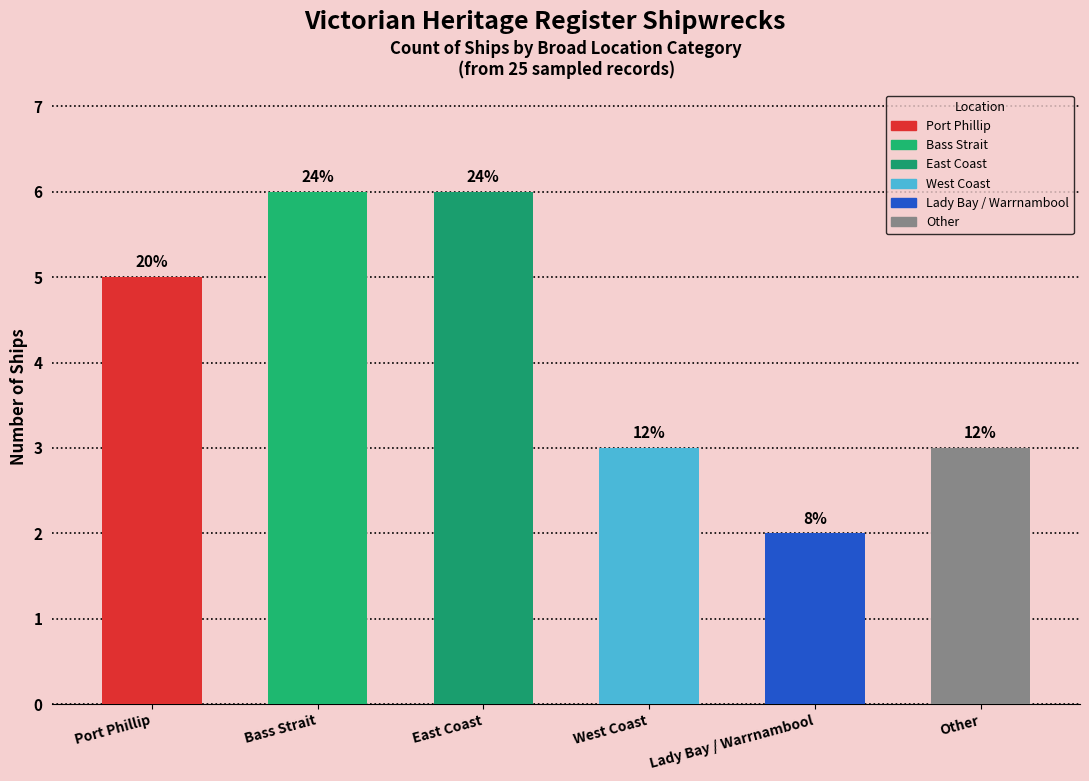

Between East Coast and Bass Strait, which is larger?

East Coast